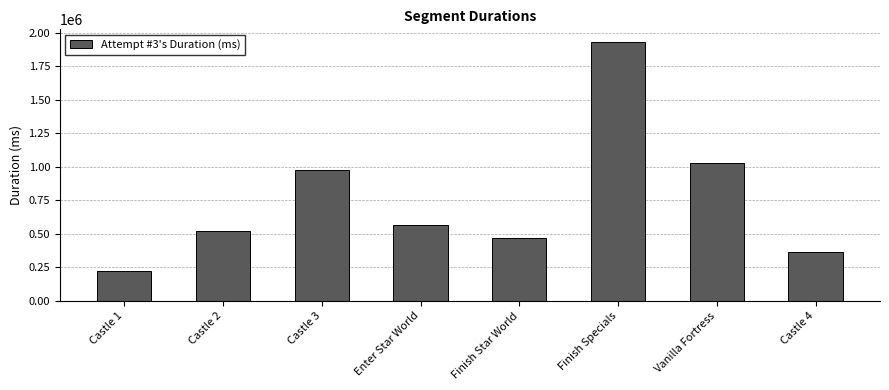

How many bars are there in total?

8